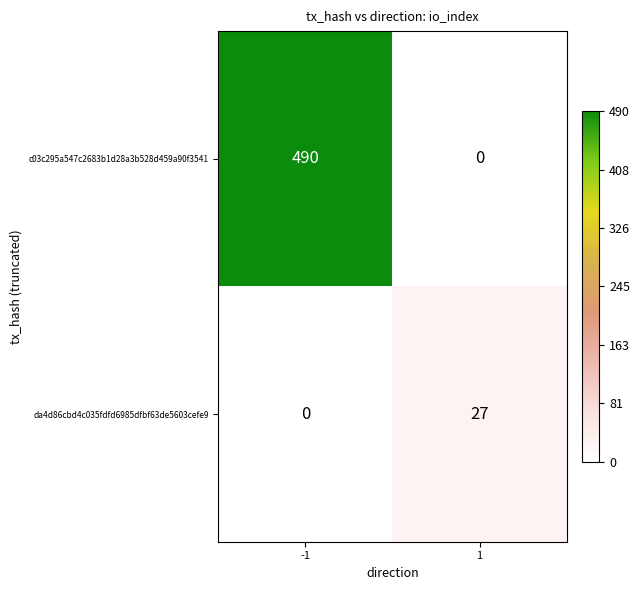

At -1, list the series in order from largest to smallest.

c03c295a547c2683b1d28a3b528d459a90f3541, da4d86cbd4c035fdfd6985dfbf63de5603cefe9